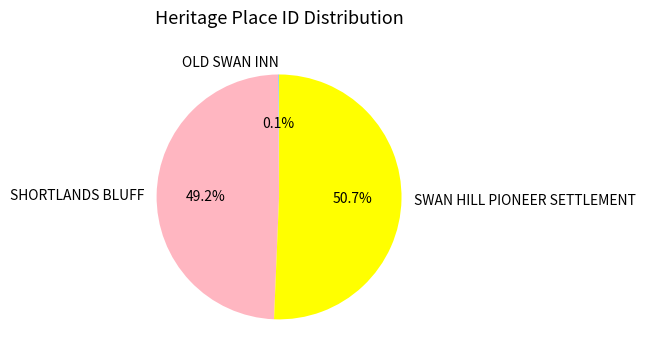

What percentage is NOT represented by SHORTLANDS BLUFF?

50.8%